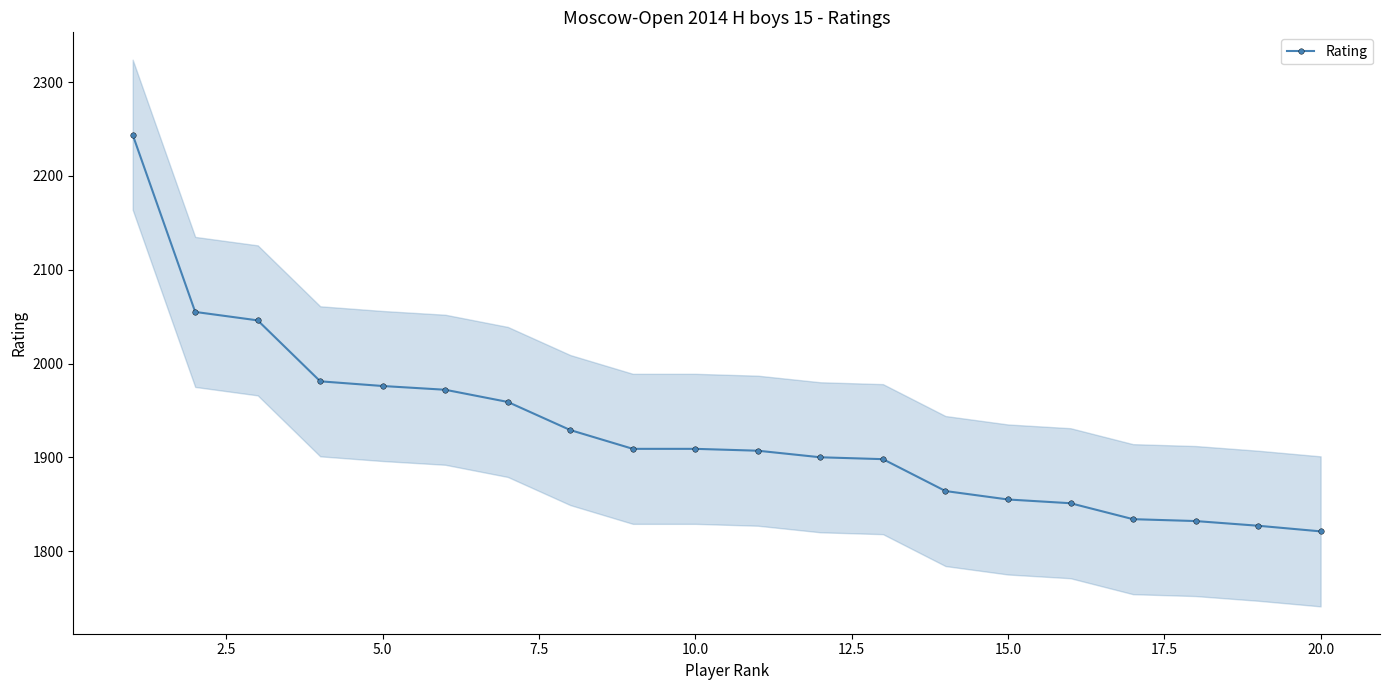

How many lines are shown in the chart?

1